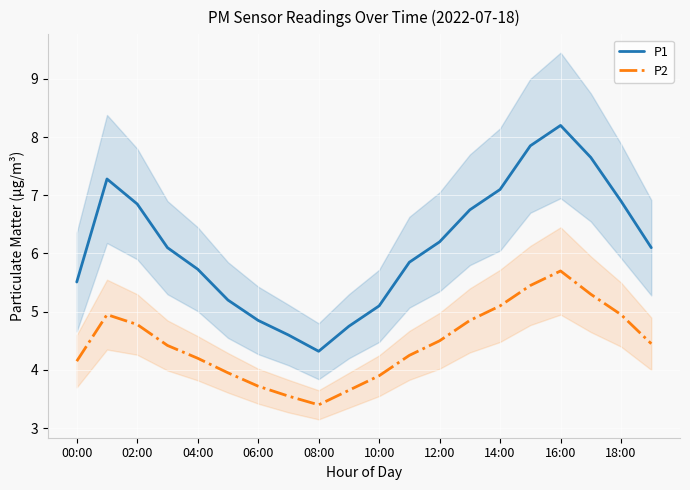

At how many categories does at least one series exceed 8?

1